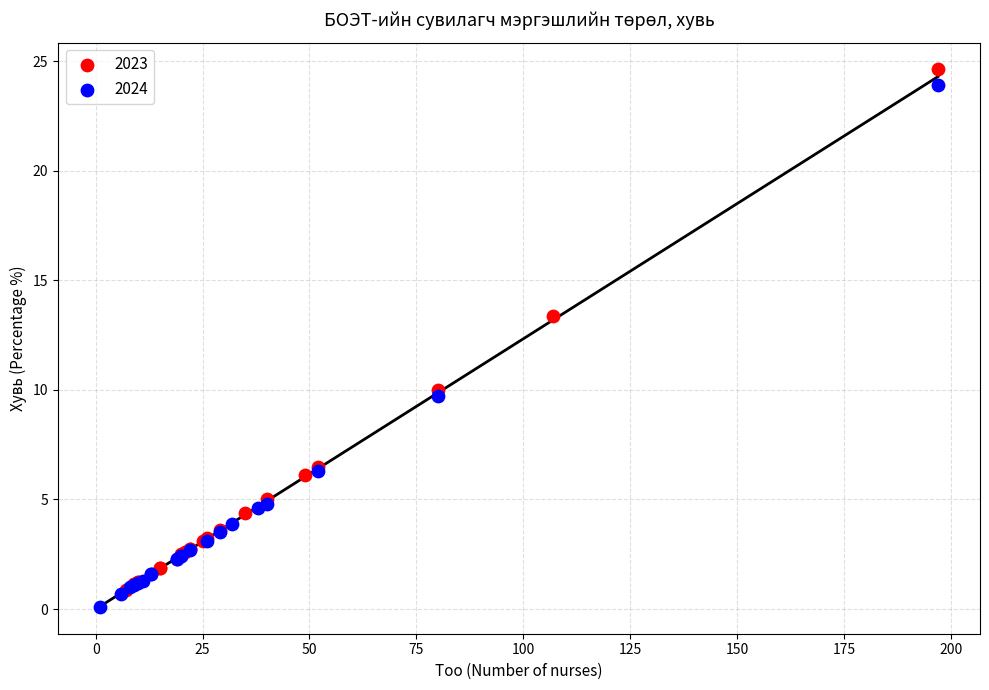

What are all the series names shown in the legend?

2023, 2024